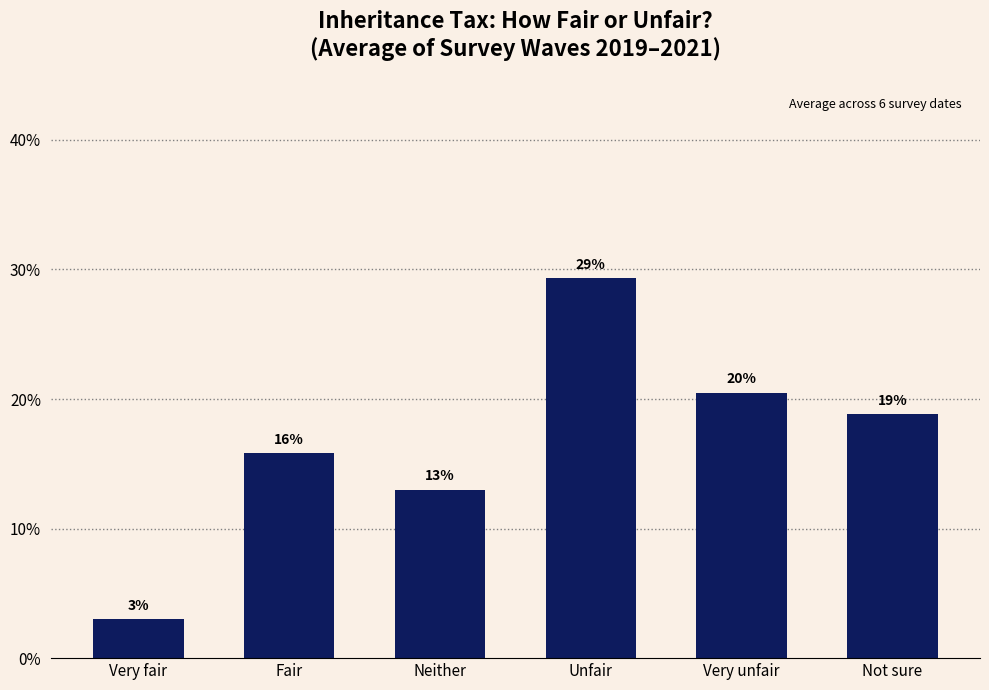

The value at Very unfair is 0.2. True or false?

True